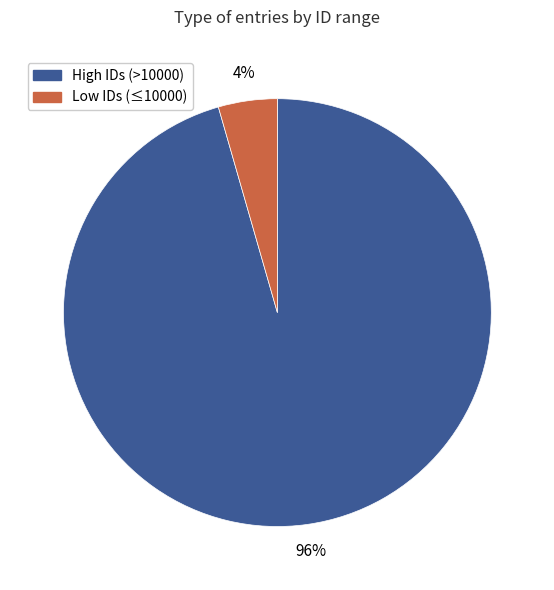

To the nearest percent, what is the average slice percentage?

50%